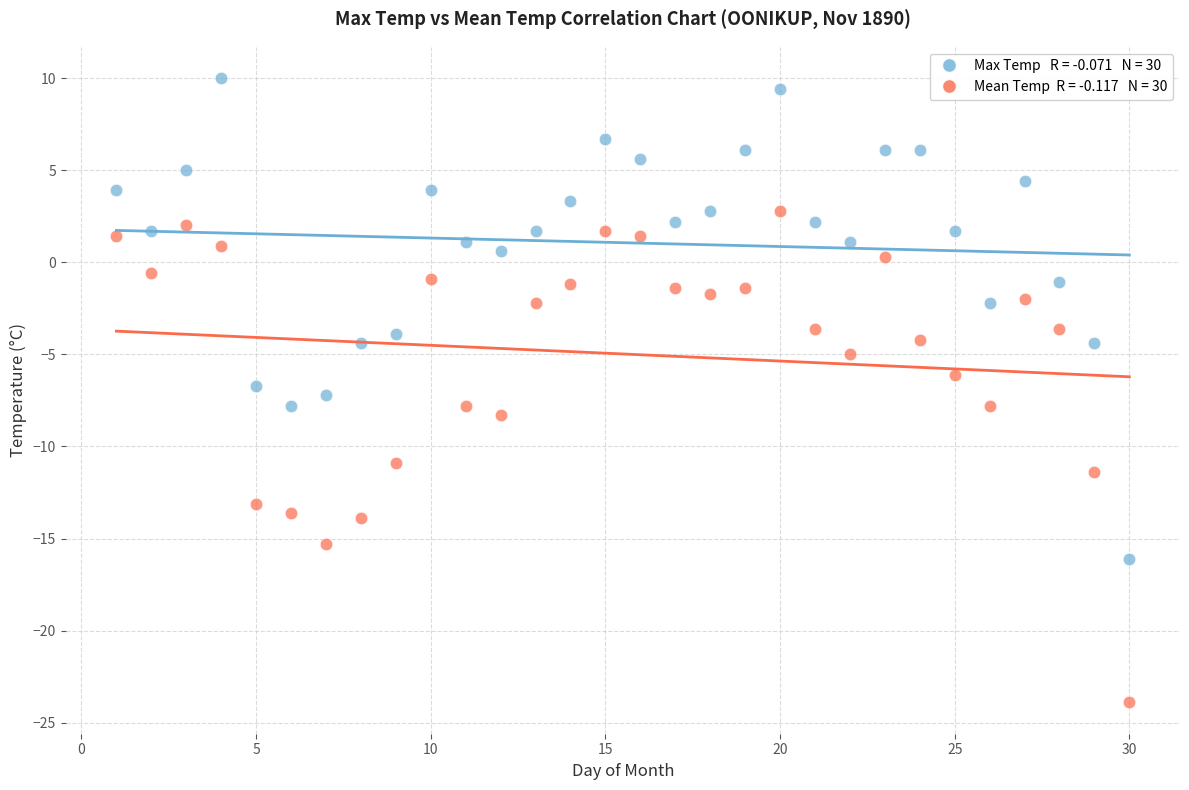

Across all data points, what is the range of Y values (max minus min)?

33.9